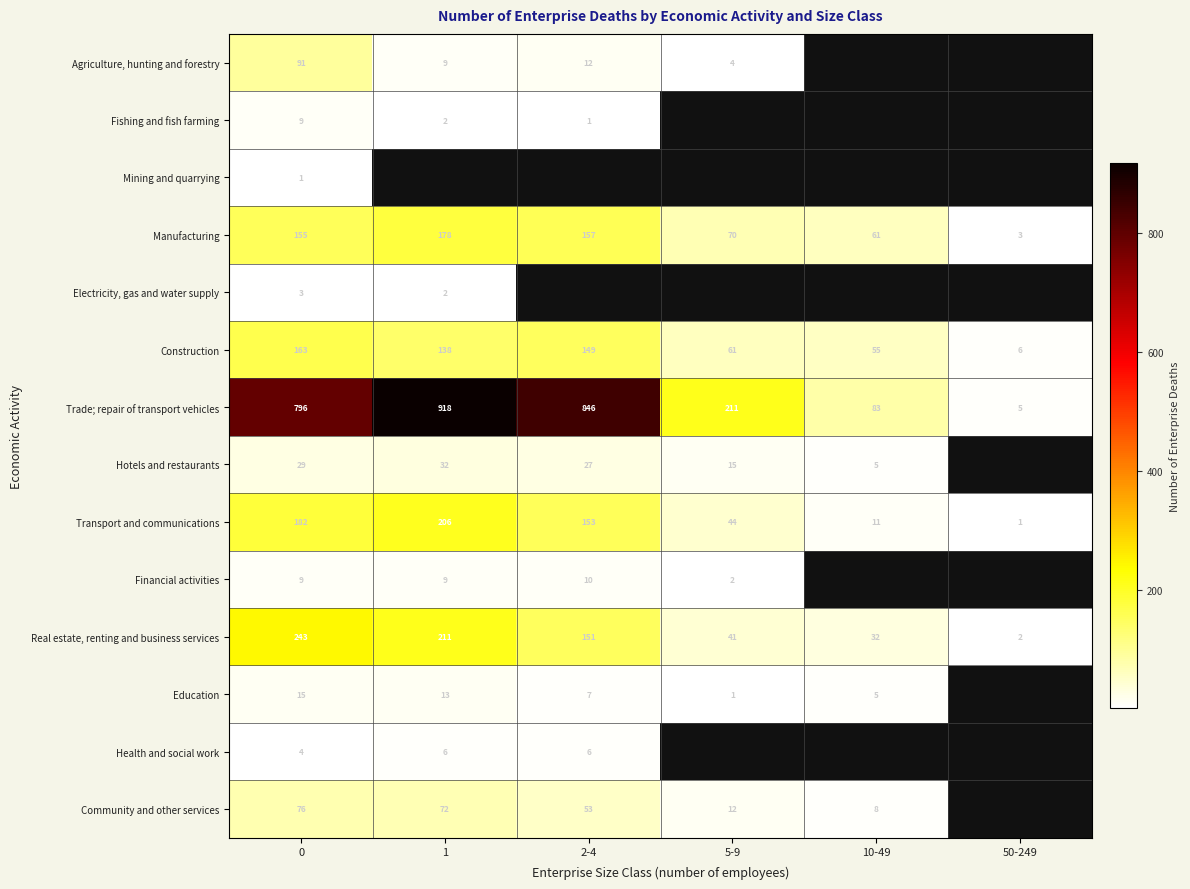

What is the difference between the Hotels and restaurants values at 2-4 and 5-9?

12